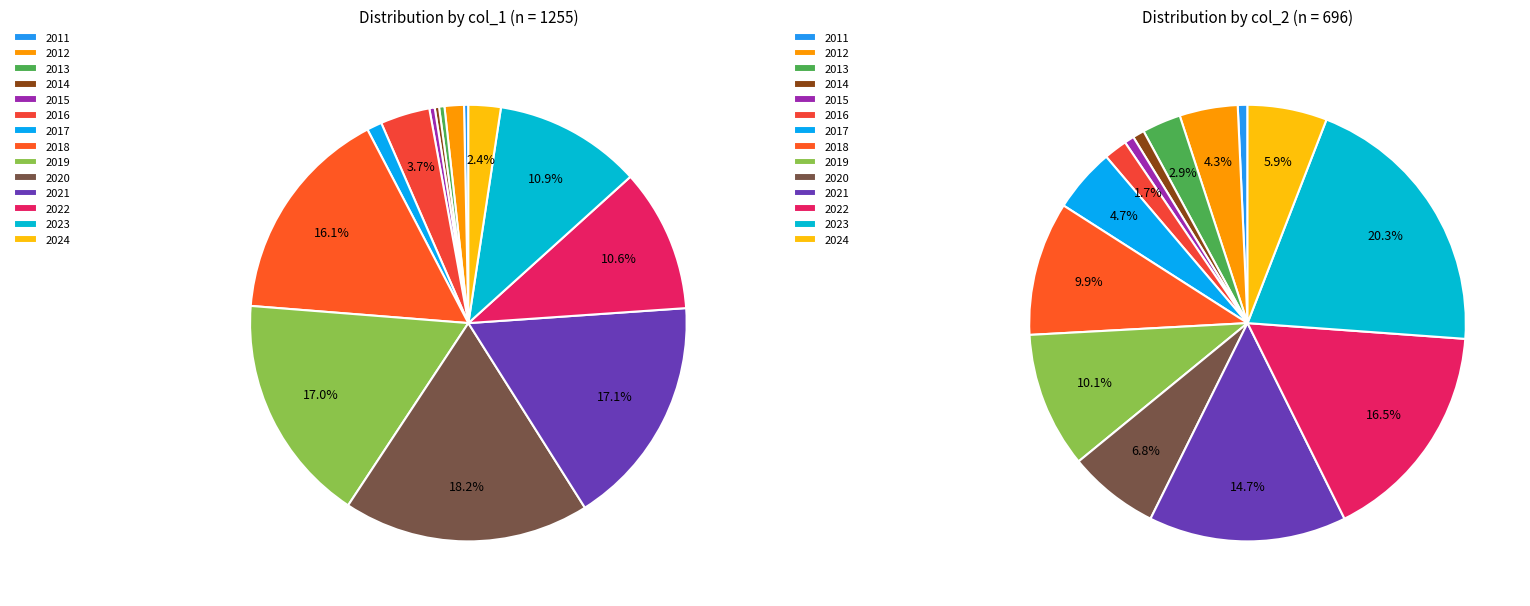

What percentage is the 2011 slice, to the nearest percent?

1%